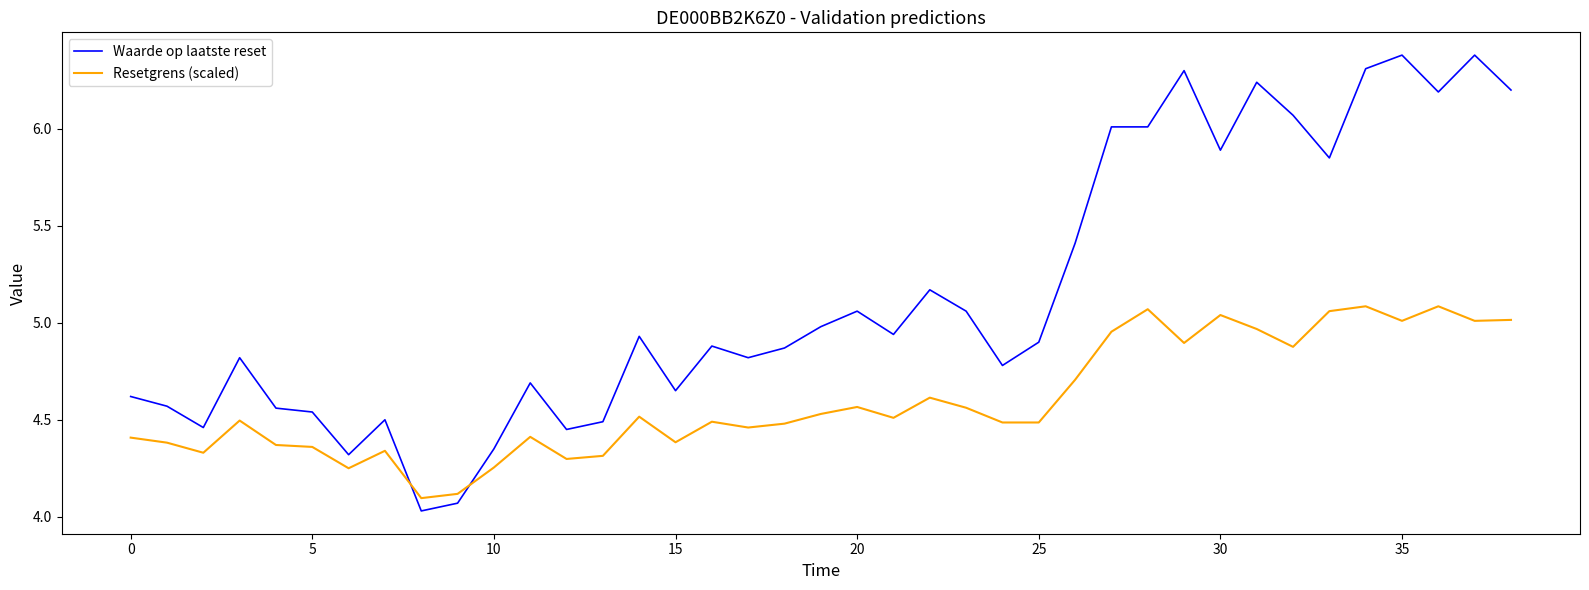

What are all the series names shown in the legend?

Waarde op laatste reset, Resetgrens (scaled)